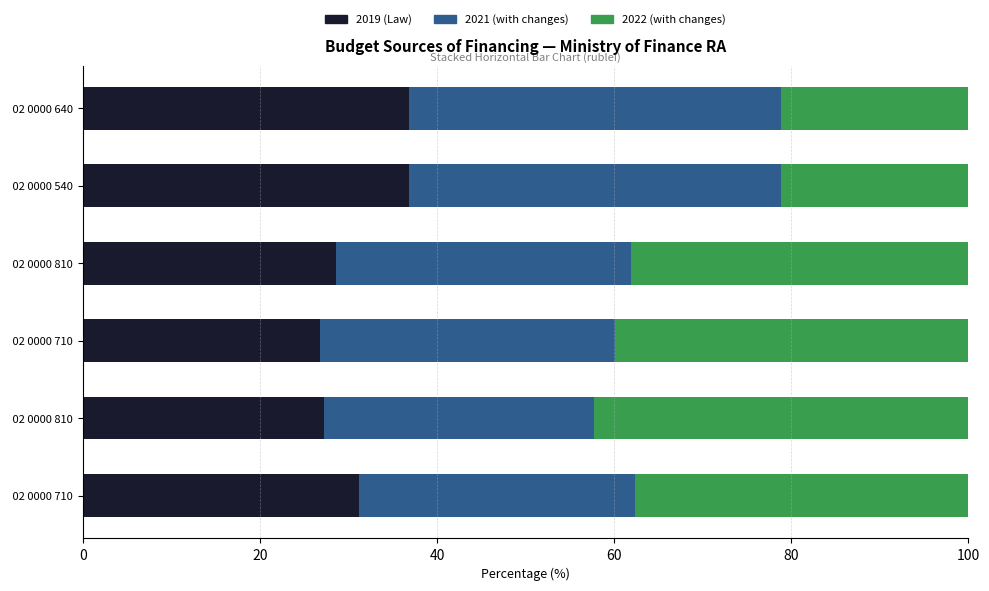

Which series has the largest range (max minus min)?

2022 (with changes)